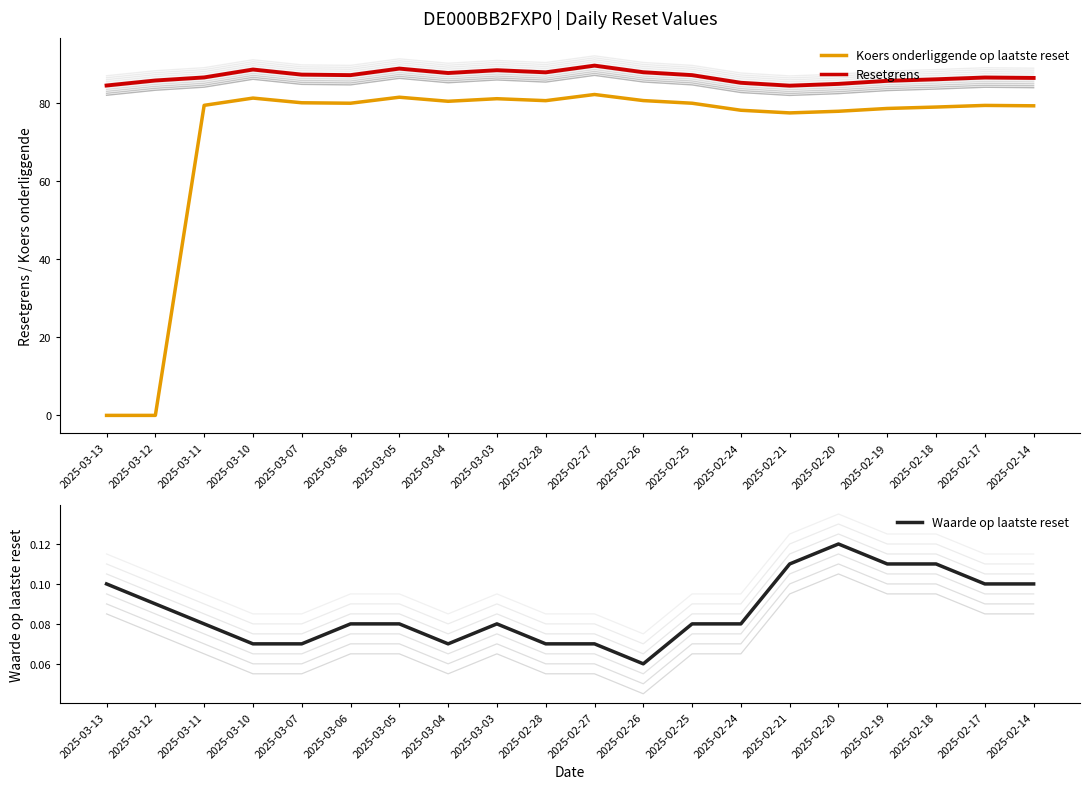

Reading right to left, transcribe all the data shown in this chart.

Koers onderliggende op laatste reset: 79.4	79.5	79.1	78.7	78.0	77.6	78.2	80.0	80.7	82.3	80.7	81.2	80.5	81.6	80.0	80.2	81.4	79.5	0.0	0.0
Resetgrens: 86.5	86.6	86.2	85.8	85.0	84.5	85.3	87.2	88.0	89.7	88.0	88.5	87.8	88.9	87.2	87.4	88.7	86.7	85.9	84.6
Waarde op laatste reset: 0.1	0.1	0.1	0.1	0.1	0.1	0.1	0.1	0.1	0.1	0.1	0.1	0.1	0.1	0.1	0.1	0.1	0.1	0.1	0.1